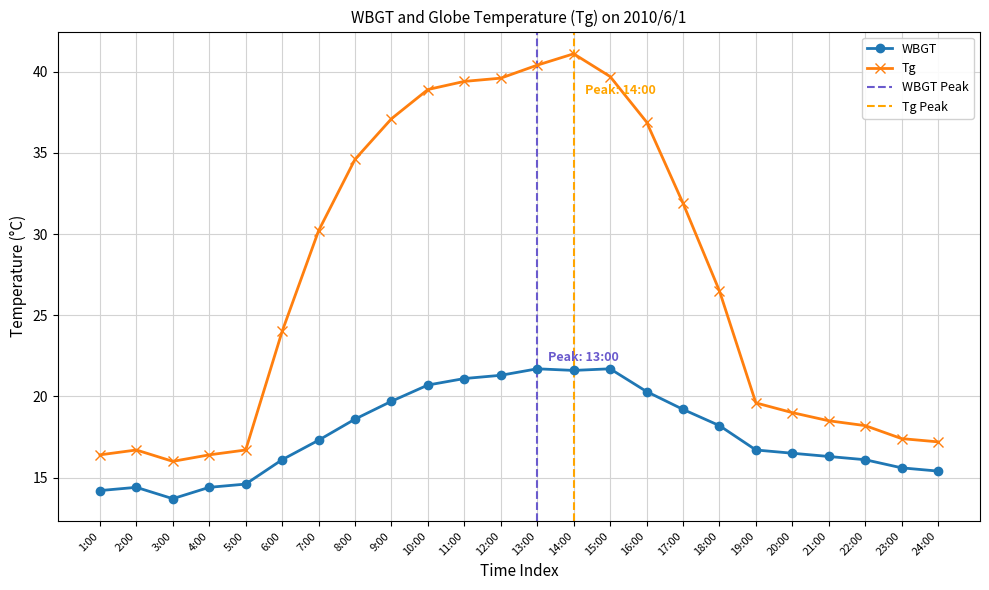

Rank the series by their maximum value, from lowest to highest.

WBGT, Tg